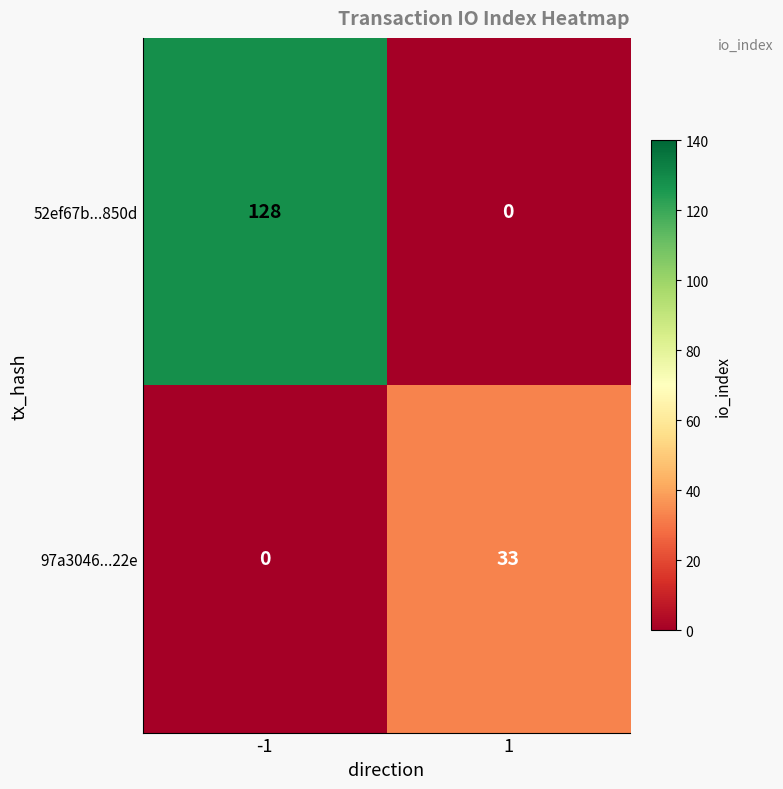

What is the spread (max minus min) of values at 1?

33